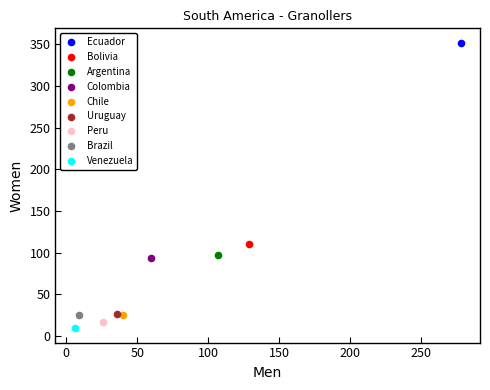

Which series reaches the maximum Y coordinate?

Ecuador